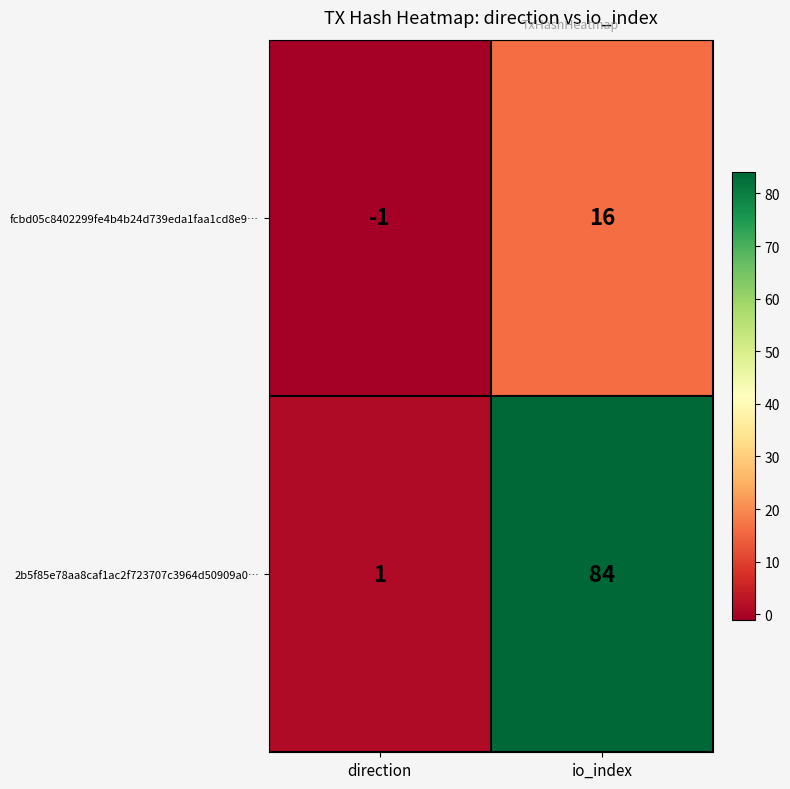

Which series has the largest total across all categories?

2b5f85e78aa8caf1ac2f723707c3964d50909a0…